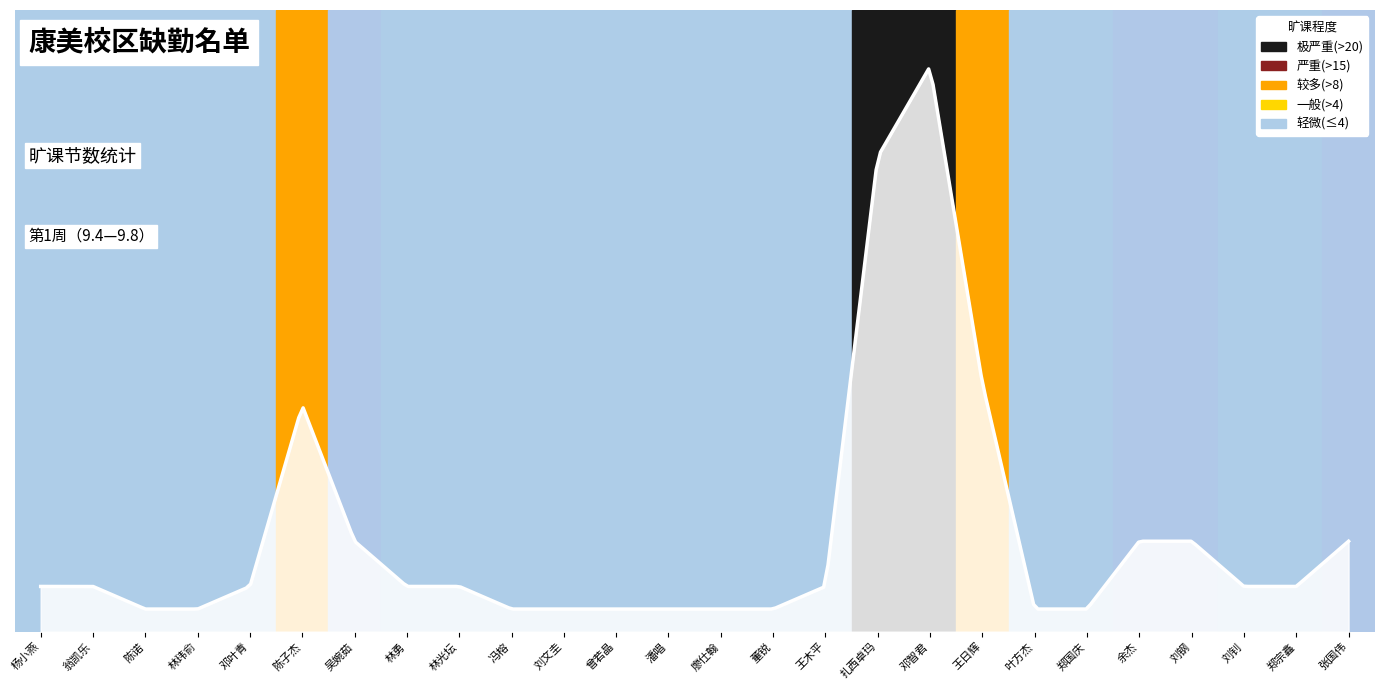

Rank the categories by value from lowest to highest.

陈诺, 林玮俞, 冯榕, 刘文圭, 曾若晶, 潘唱, 廖仕翰, 董锐, 叶方杰, 郑国庆, 杨小燕, 翁凯乐, 邓叶青, 林勇, 林光坛, 王木平, 刘钊, 郑宗鑫, 吴婉茹, 余杰, 刘钢, 张国伟, 陈子杰, 王日辉, 扎西卓玛, 邓智君